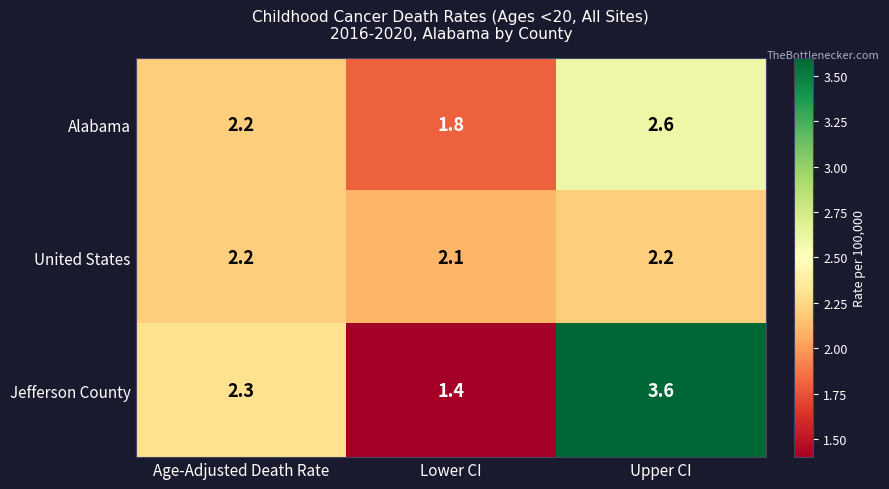

Is it true that Alabama equals 0.5 at Lower CI?

False